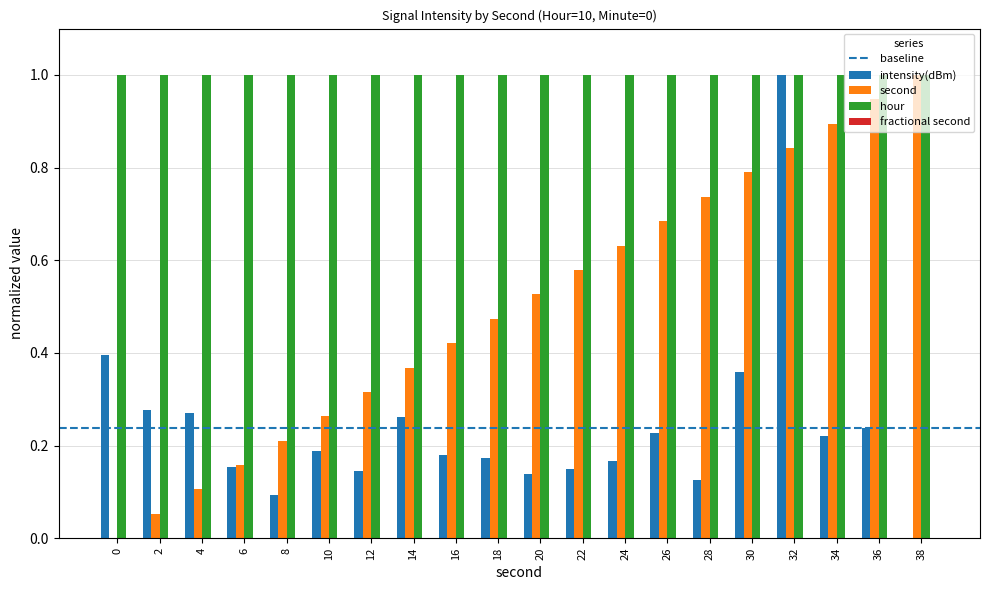

What is the maximum value for intensity(dBm)?

1.0